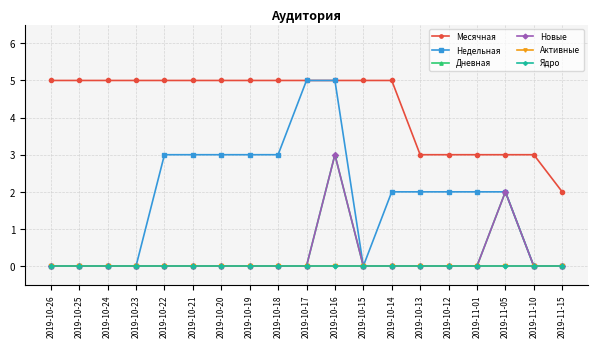

Reading left to right, list all the values displayed in this chart.

Месячная: 5	5	5	5	5	5	5	5	5	5	5	5	5	3	3	3	3	3	2
Недельная: 0	0	0	0	3	3	3	3	3	5	5	0	2	2	2	2	2	0	0
Дневная: 0	0	0	0	0	0	0	0	0	0	3	0	0	0	0	0	2	0	0
Новые: 0	0	0	0	0	0	0	0	0	0	3	0	0	0	0	0	2	0	0
Активные: 0	0	0	0	0	0	0	0	0	0	0	0	0	0	0	0	0	0	0
Ядро: 0	0	0	0	0	0	0	0	0	0	0	0	0	0	0	0	0	0	0